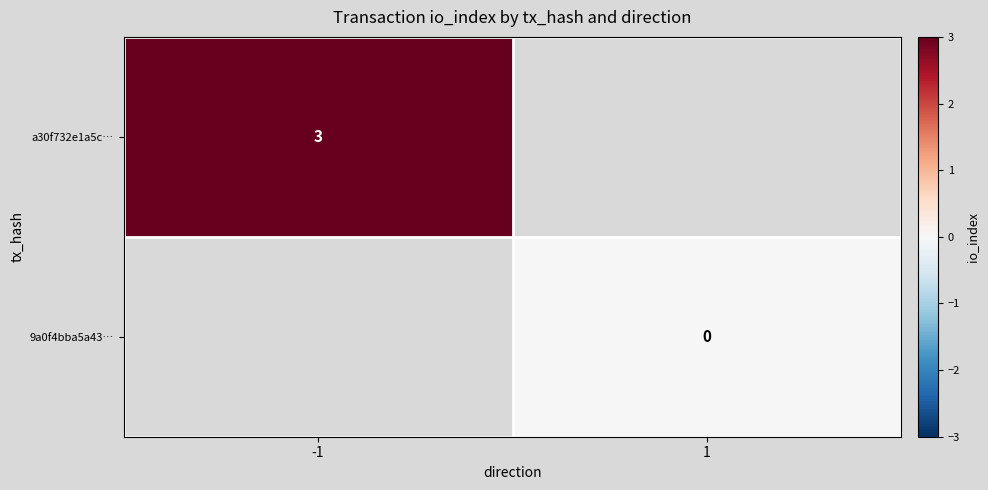

Which has a higher value, 1 or -1?

-1